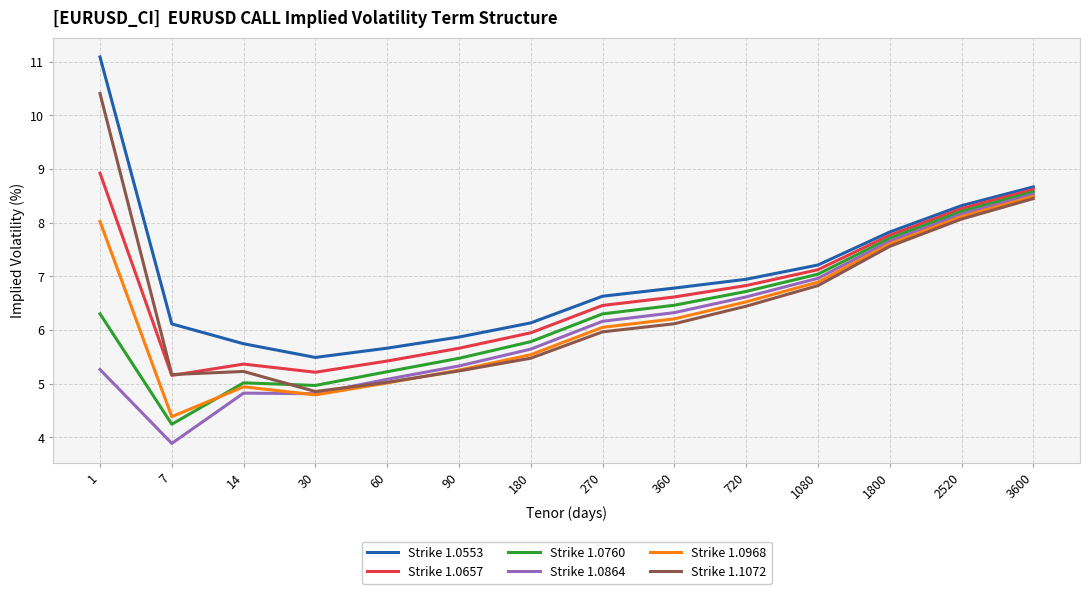

Is the value of Strike 1.0864 at 60 greater than the value of Strike 1.0968 at 14?

Yes